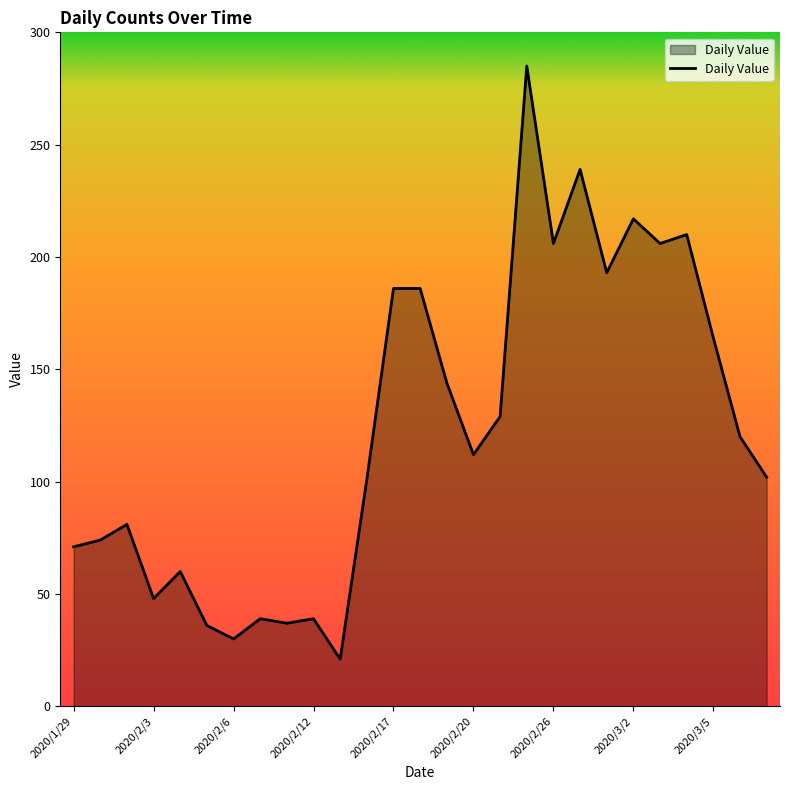

What is the smallest value displayed?

21